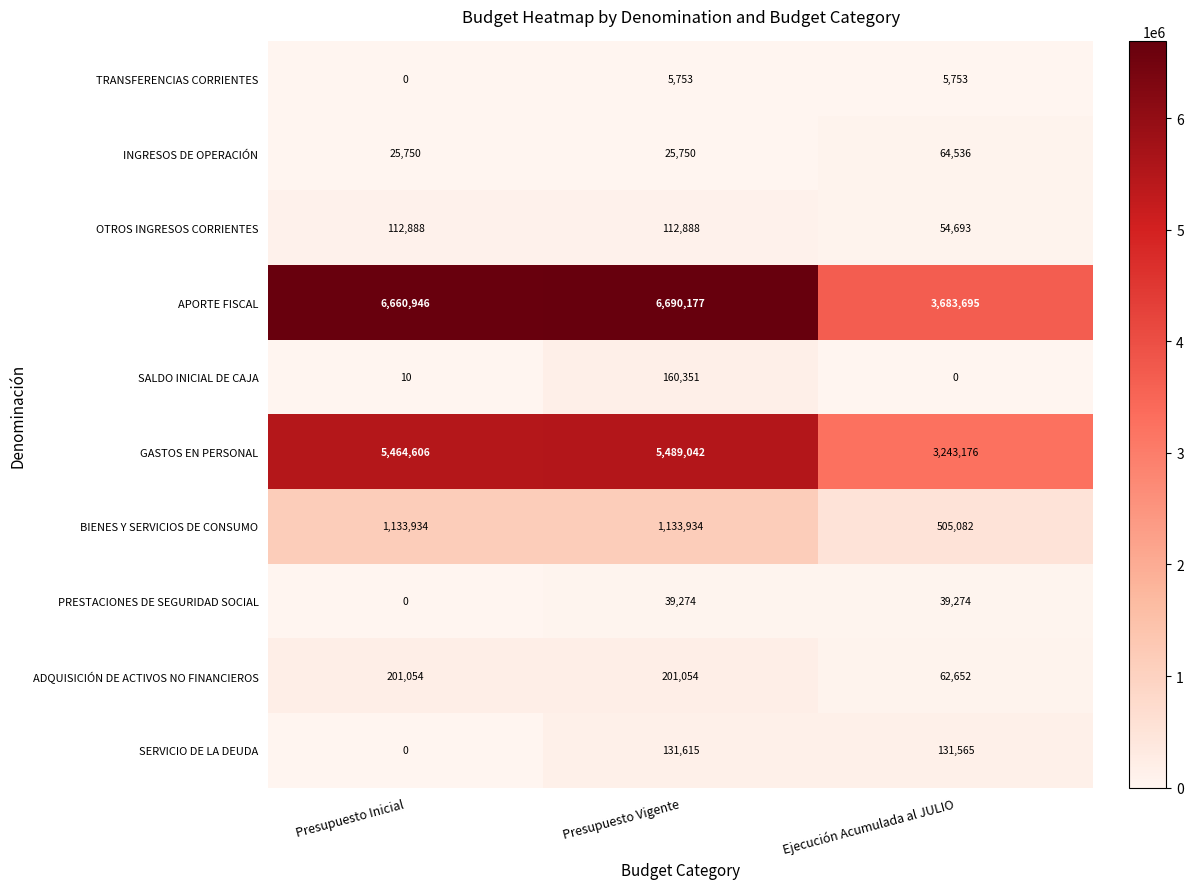

Which series has the largest total across all categories?

APORTE FISCAL